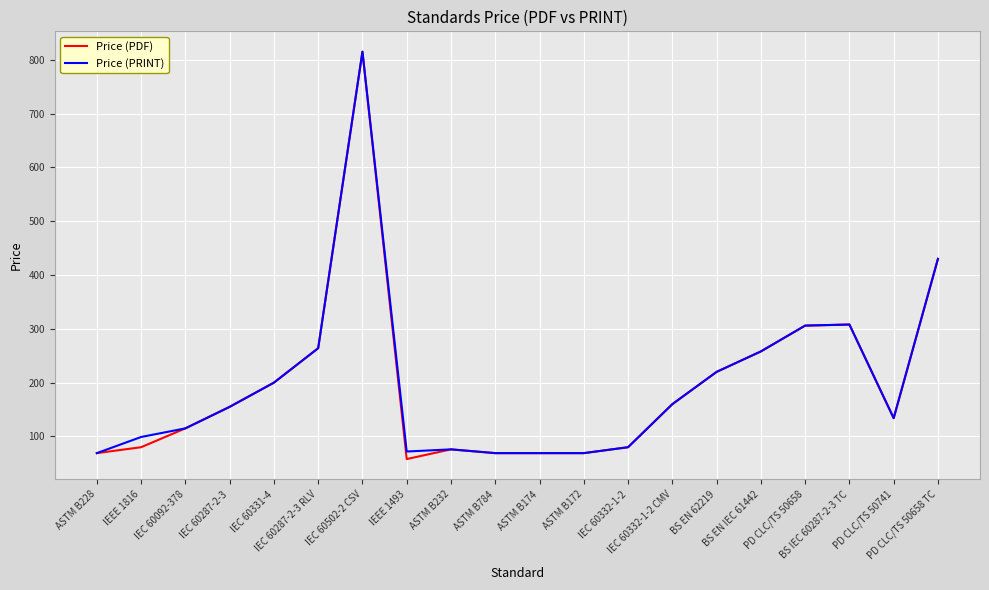

What position from the right is ASTM B784?

11